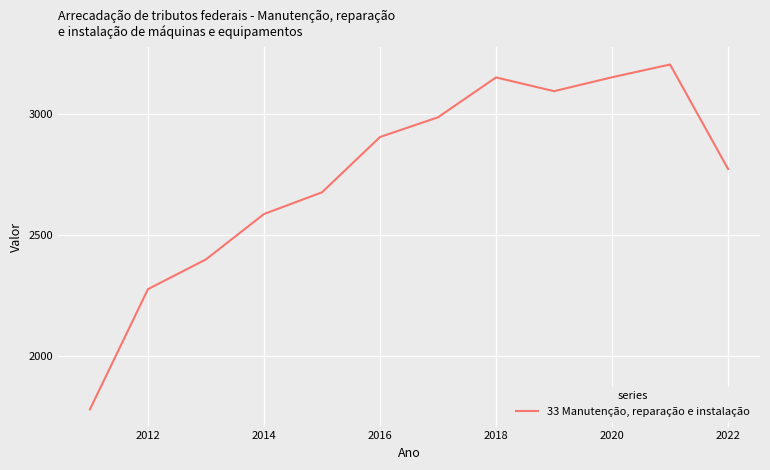

What is the greatest value displayed?

3206.0